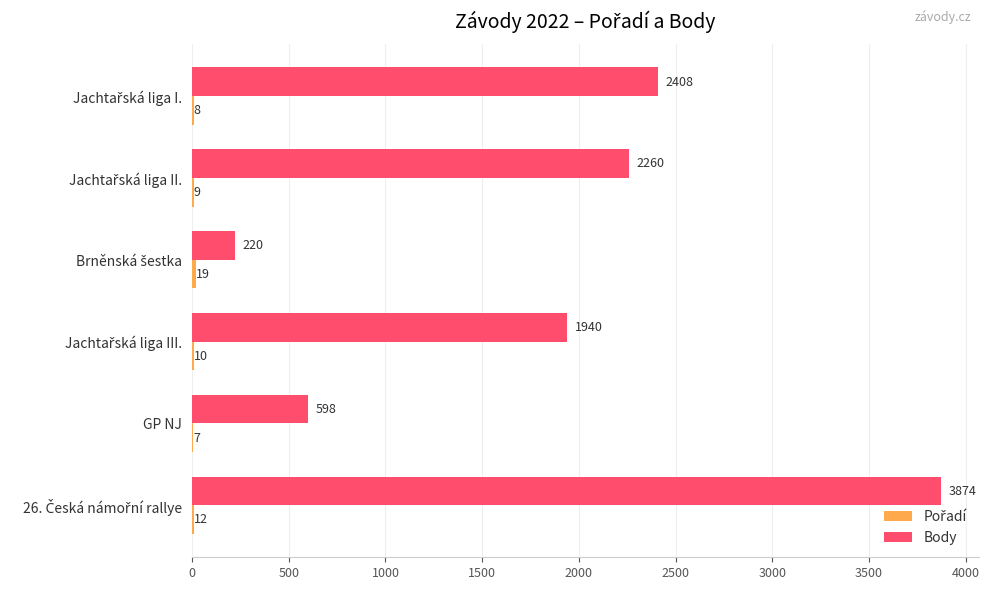

How many categories are shown in the chart?

6